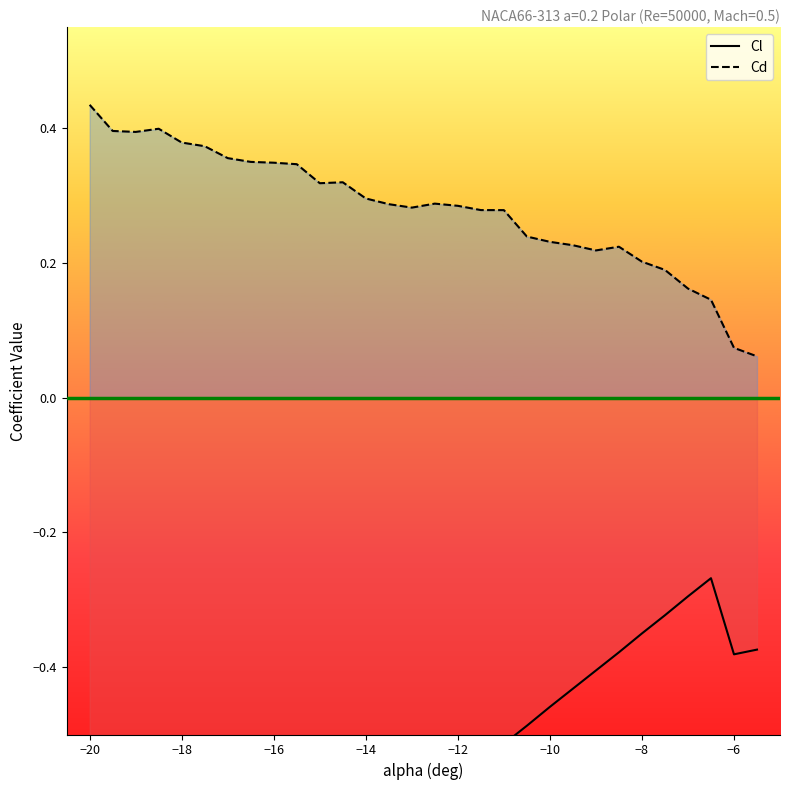

Reading left to right, extract all data points from this chart.

Cl: -1.0	-1.0	-0.9	-0.9	-0.9	-0.9	-0.8	-0.8	-0.8	-0.8	-0.7	-0.7	-0.7	-0.7	-0.6	-0.6	-0.6	-0.5	-0.5	-0.5	-0.5	-0.4	-0.4	-0.4	-0.3	-0.3	-0.3	-0.3	-0.4	-0.4
Cd: 0.4	0.4	0.4	0.4	0.4	0.4	0.4	0.3	0.3	0.3	0.3	0.3	0.3	0.3	0.3	0.3	0.3	0.3	0.3	0.2	0.2	0.2	0.2	0.2	0.2	0.2	0.2	0.1	0.1	0.1